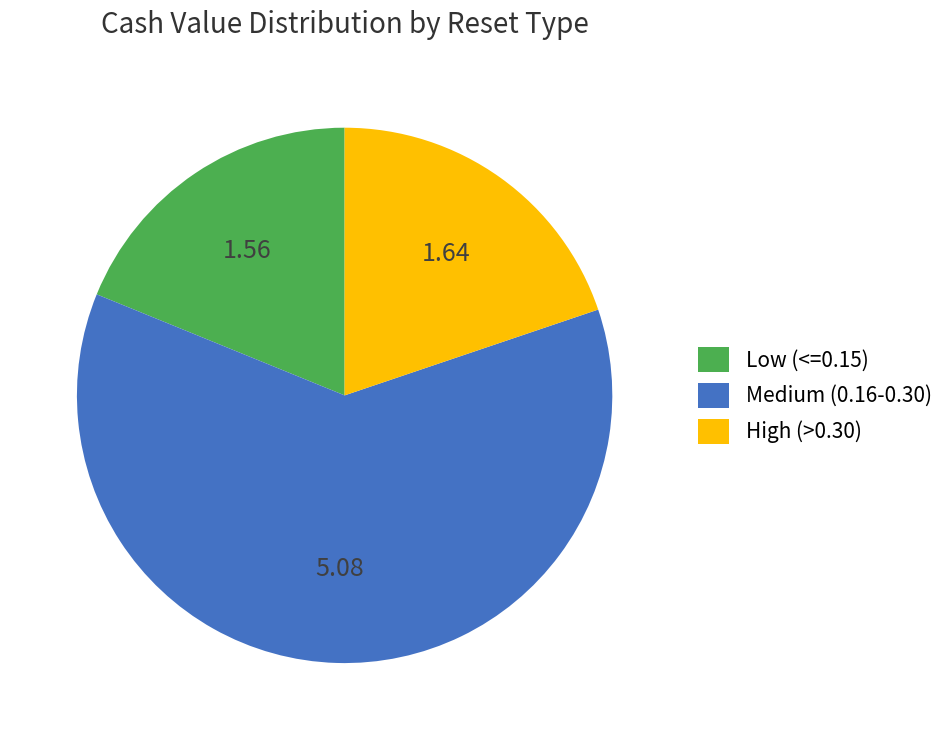

Rank the categories by value from highest to lowest.

Medium (0.16-0.30), High (>0.30), Low (<=0.15)